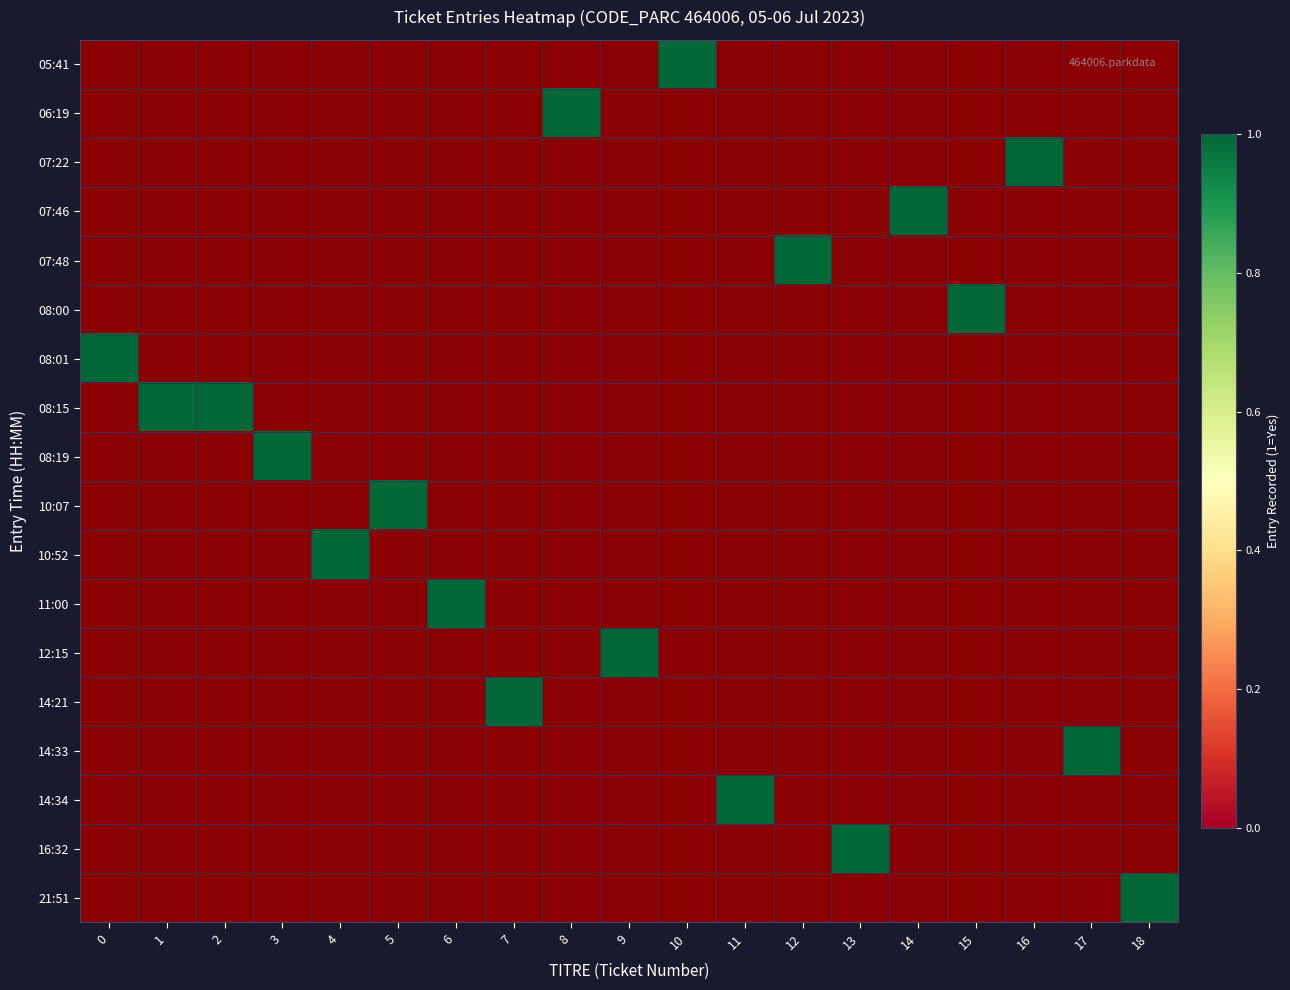

Count the number of data series in this chart.

18